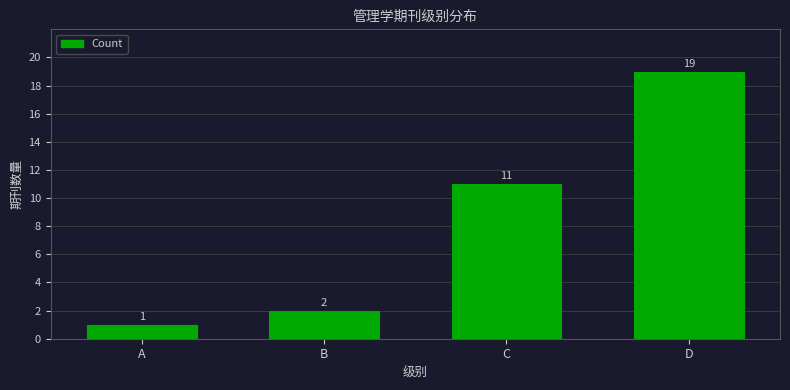

What is the sum of the values at D and A?

20